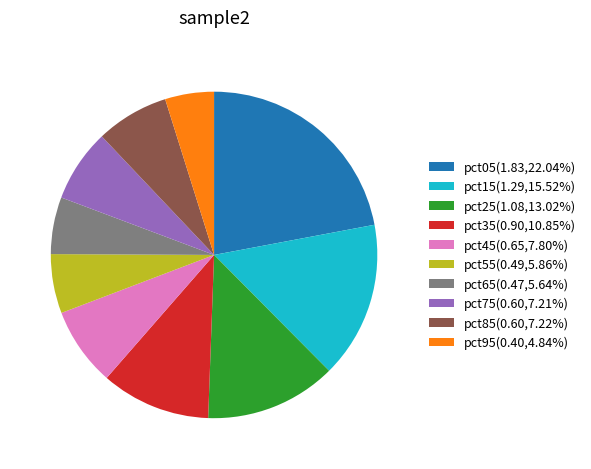

Which slice is the largest?

pct05